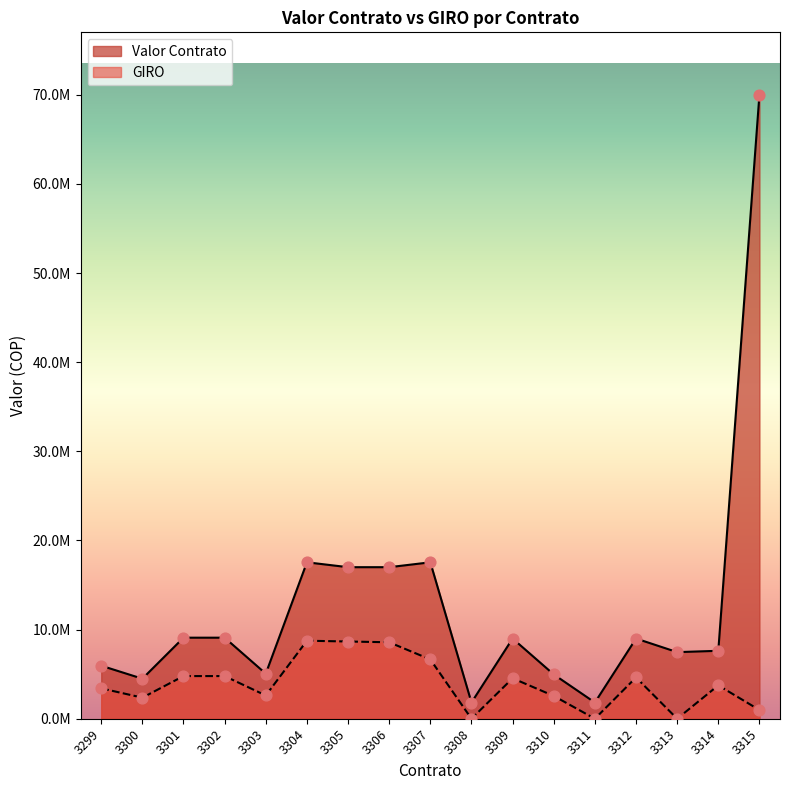

Which series has the largest total across all categories?

Valor Contrato